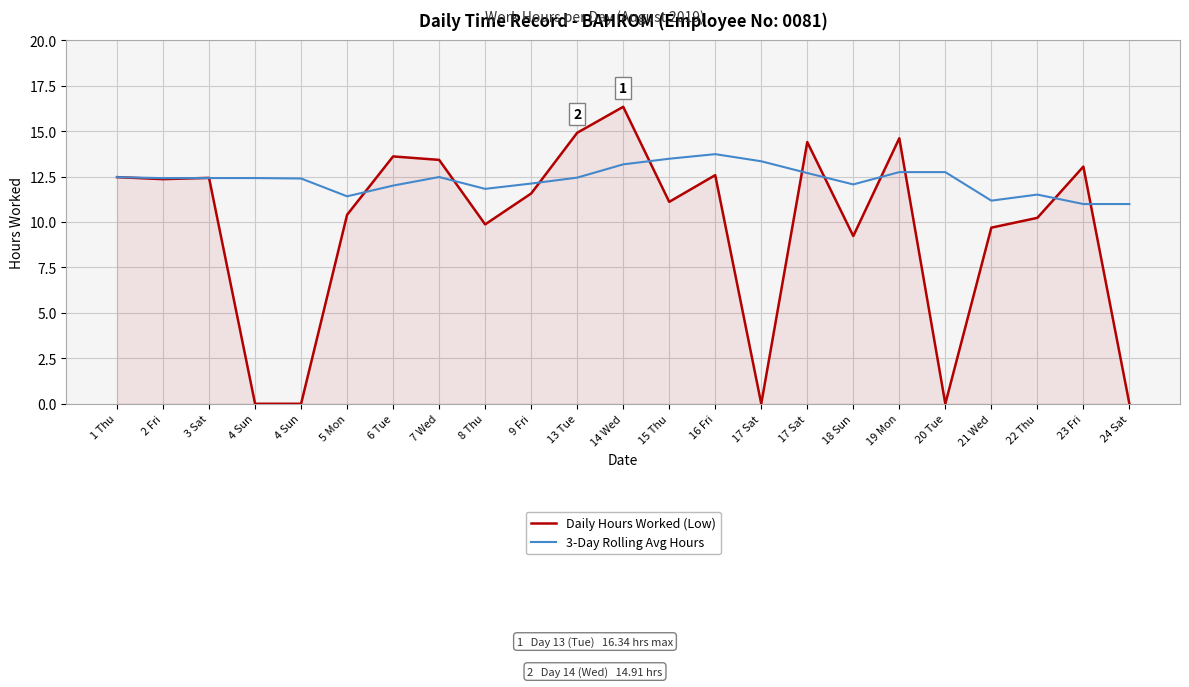

What are all the series names shown in the legend?

Daily Hours Worked (Low), 3-Day Rolling Avg Hours